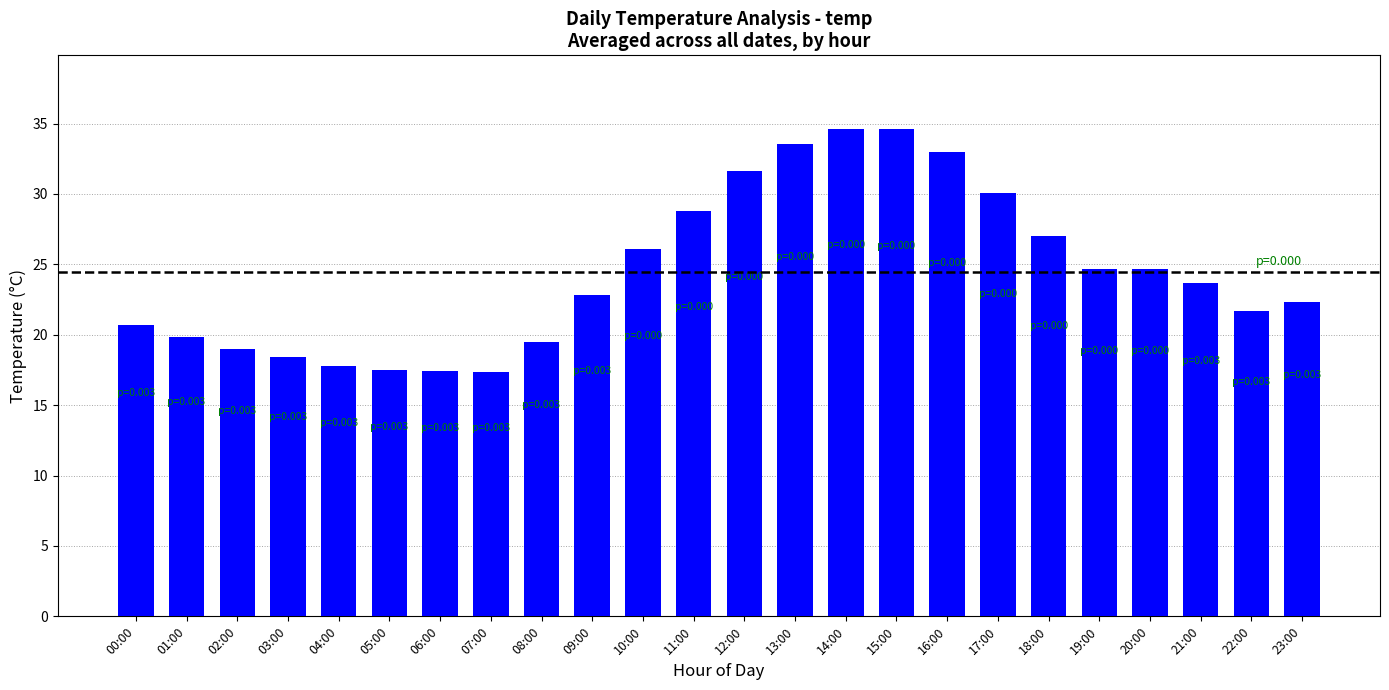

The chart shows a value of 31.9 at 08:00. True or false?

False